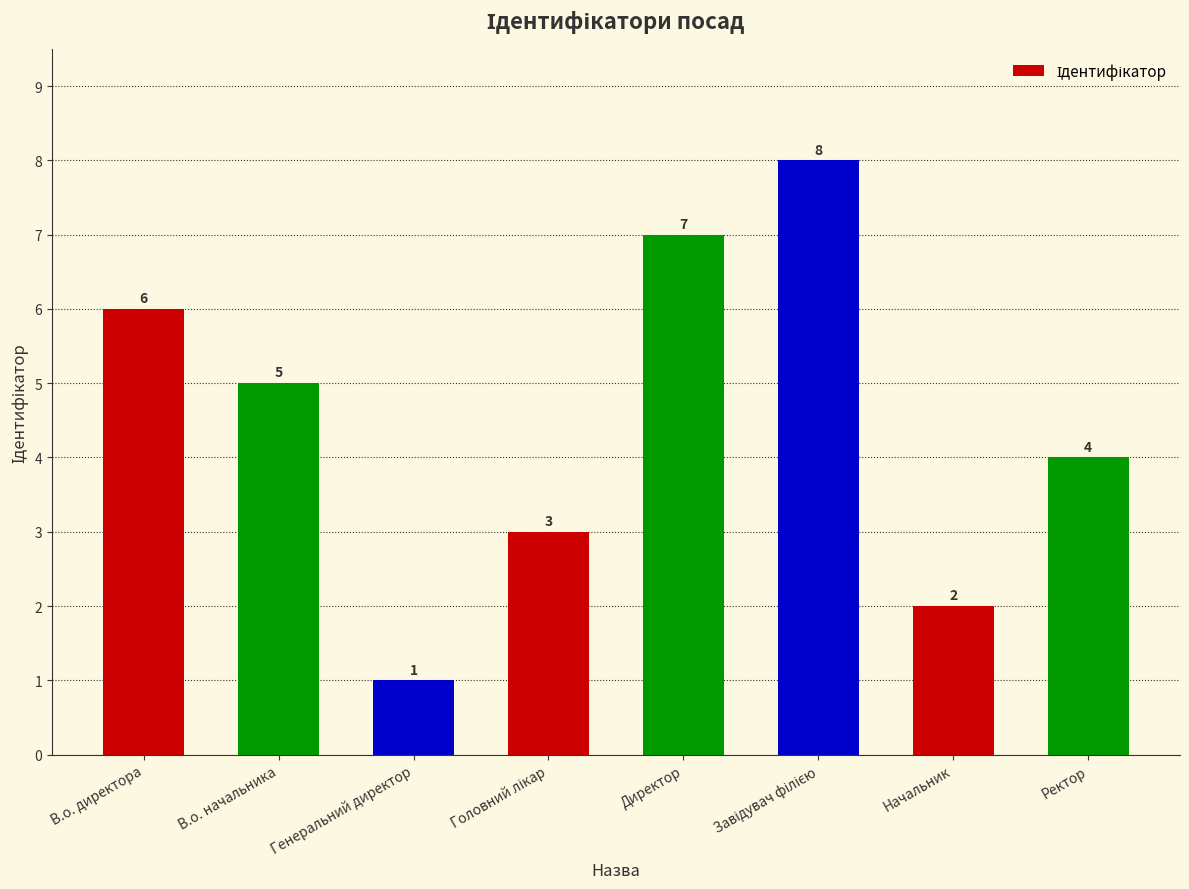

What is the approximate value at Директор?

7